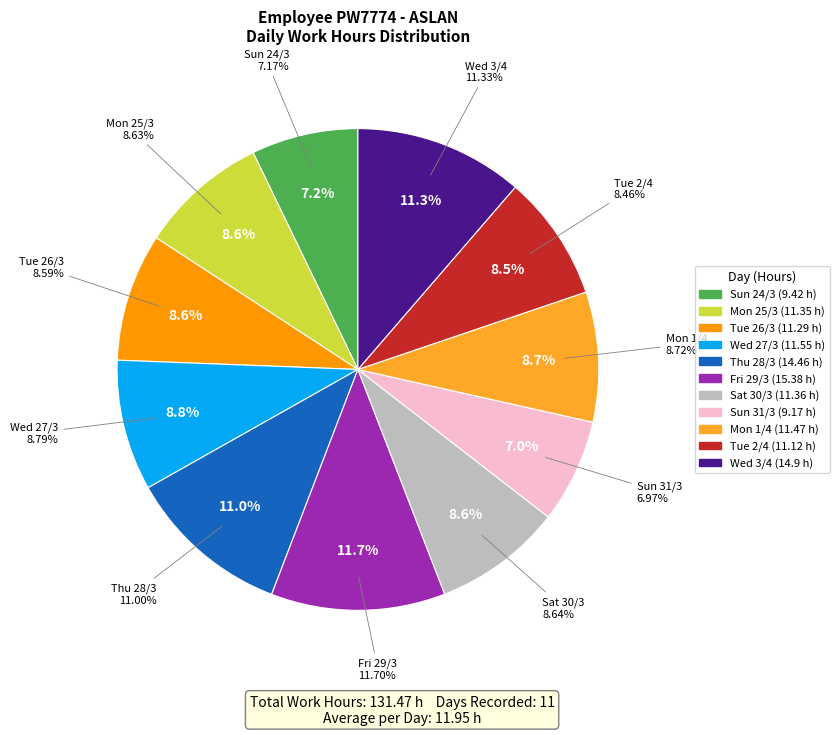

How many slices are in this pie chart?

11